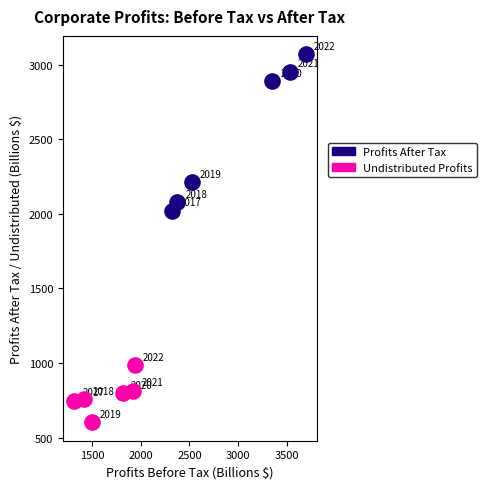

Which series contains the lowest Y value?

Undistributed Profits